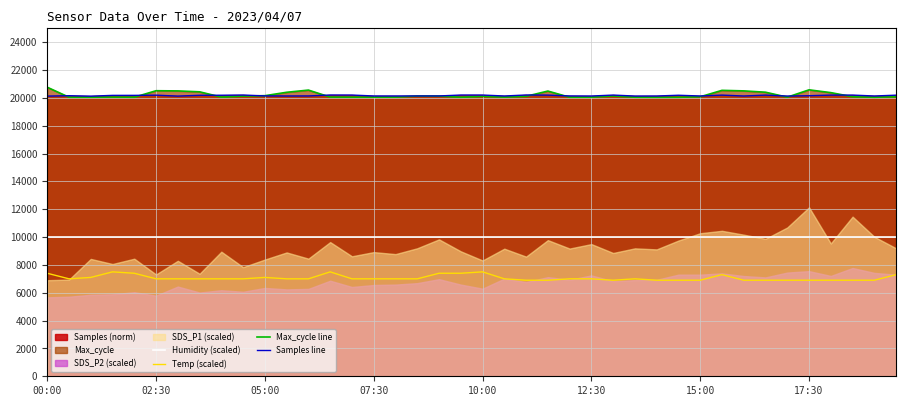

What is the sum of all Max_cycle line values?

807993.0